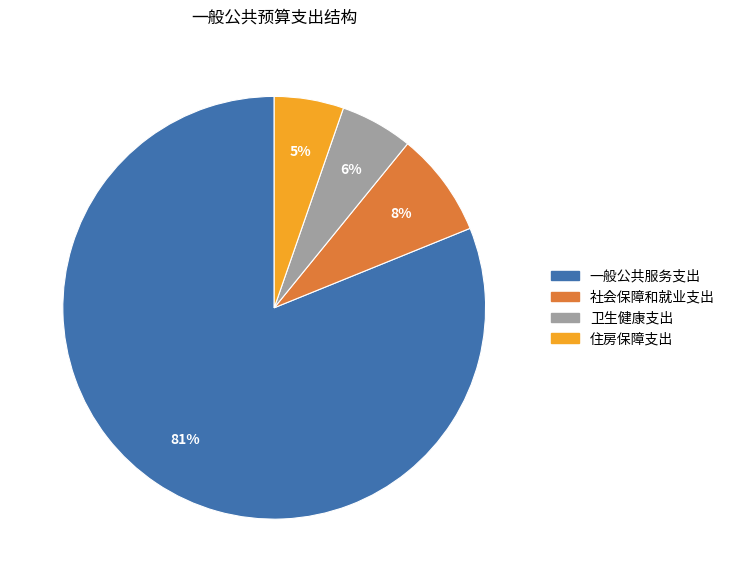

To the nearest percent, what percentage of the pie is 卫生健康支出?

6%